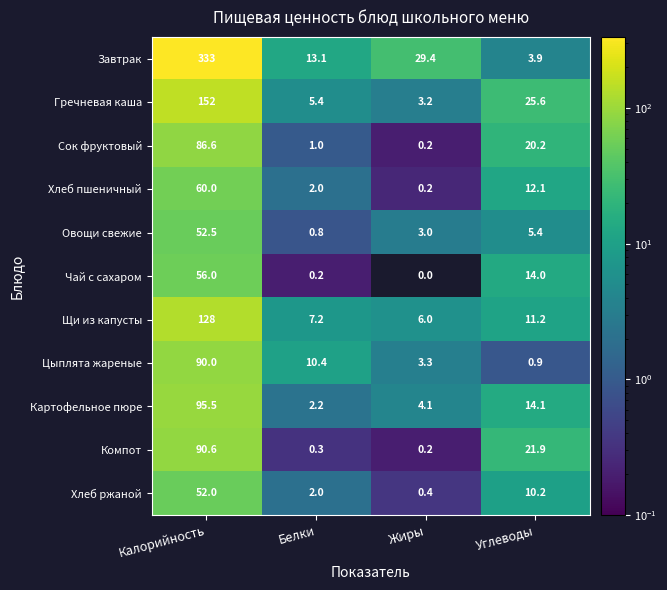

Which series changed the most between Белки and Углеводы?

Компот